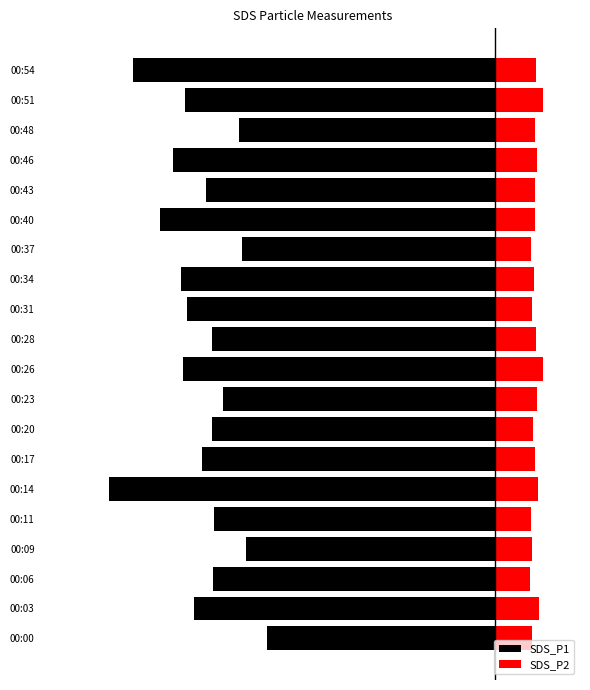

What are all the series names shown in the legend?

SDS_P1, SDS_P2